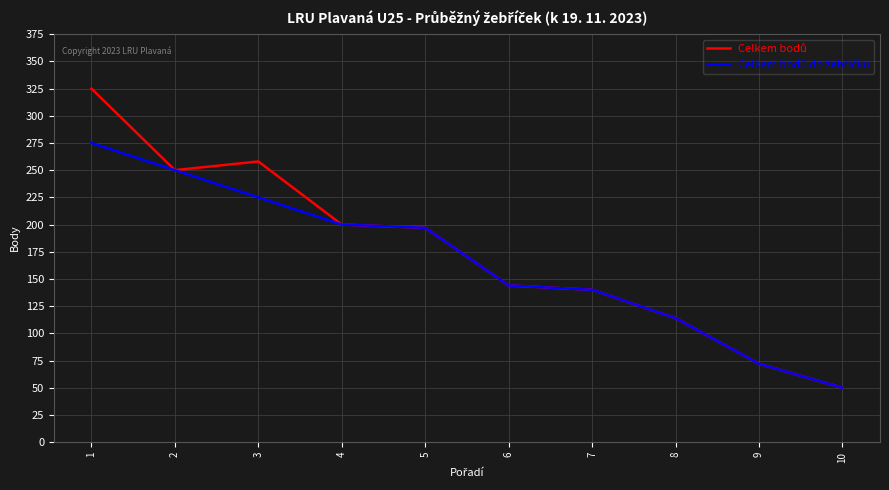

At which category is the sum across all series the highest?

1